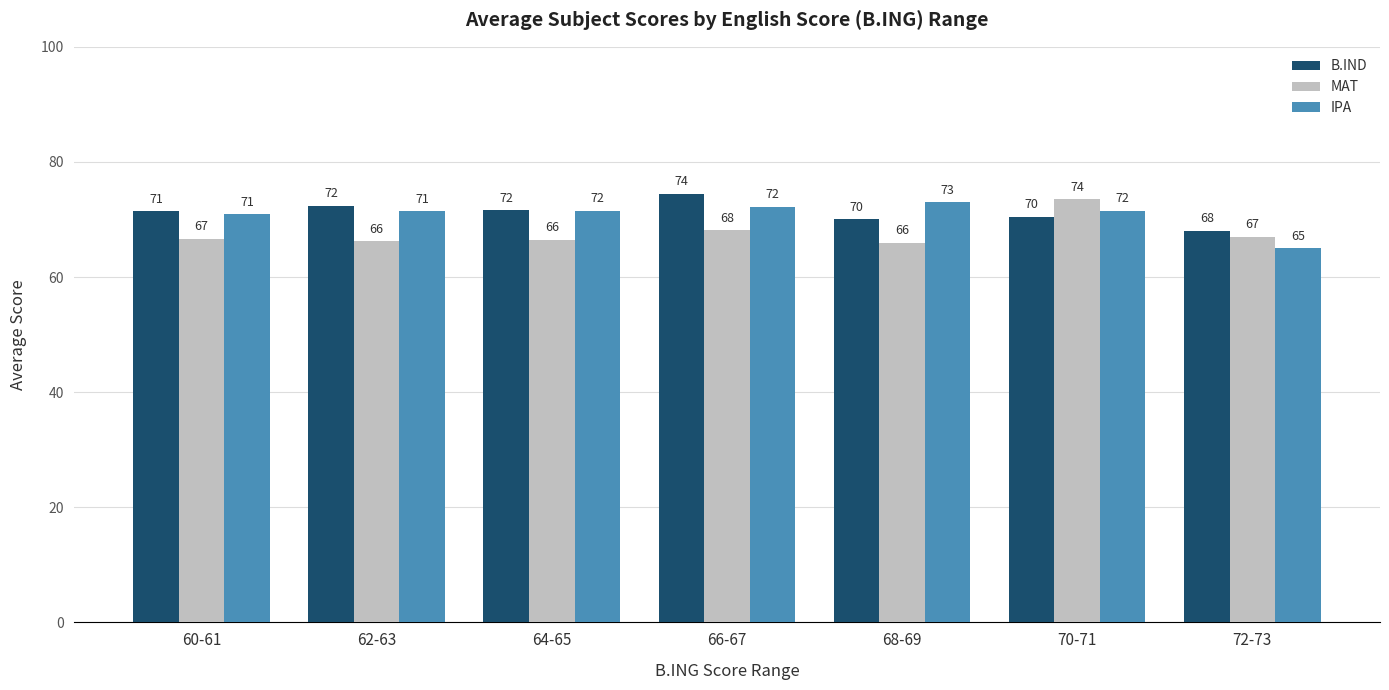

Which category has the lowest value across all series?

72-73